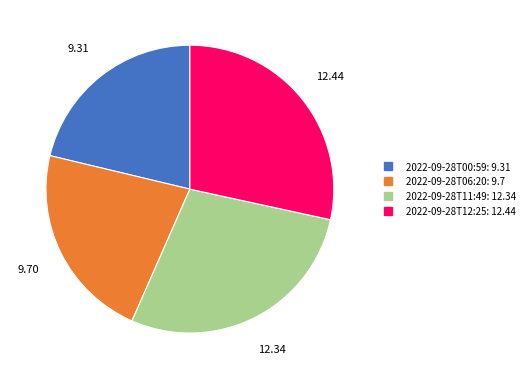

How many slices are in this pie chart?

4